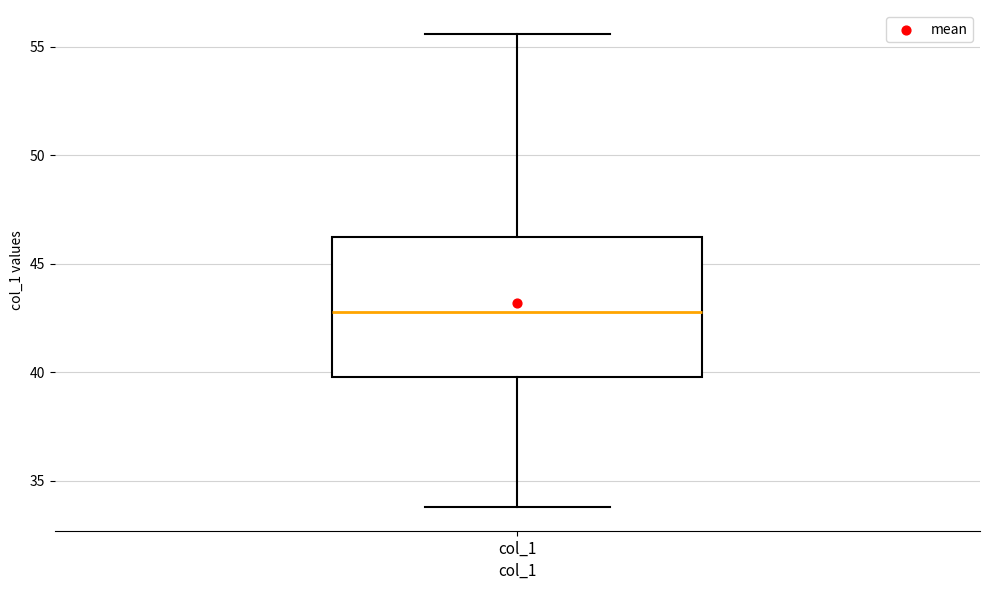

Transcribe this box plot: give where the median line is, the range the box spans, and where the two whiskers end, as read against the y-axis. The values are not printed on the chart, so give them approximately, as read against the axis.

median 43.0, box 40.0 to 46.5, whiskers 34.0 to 55.5